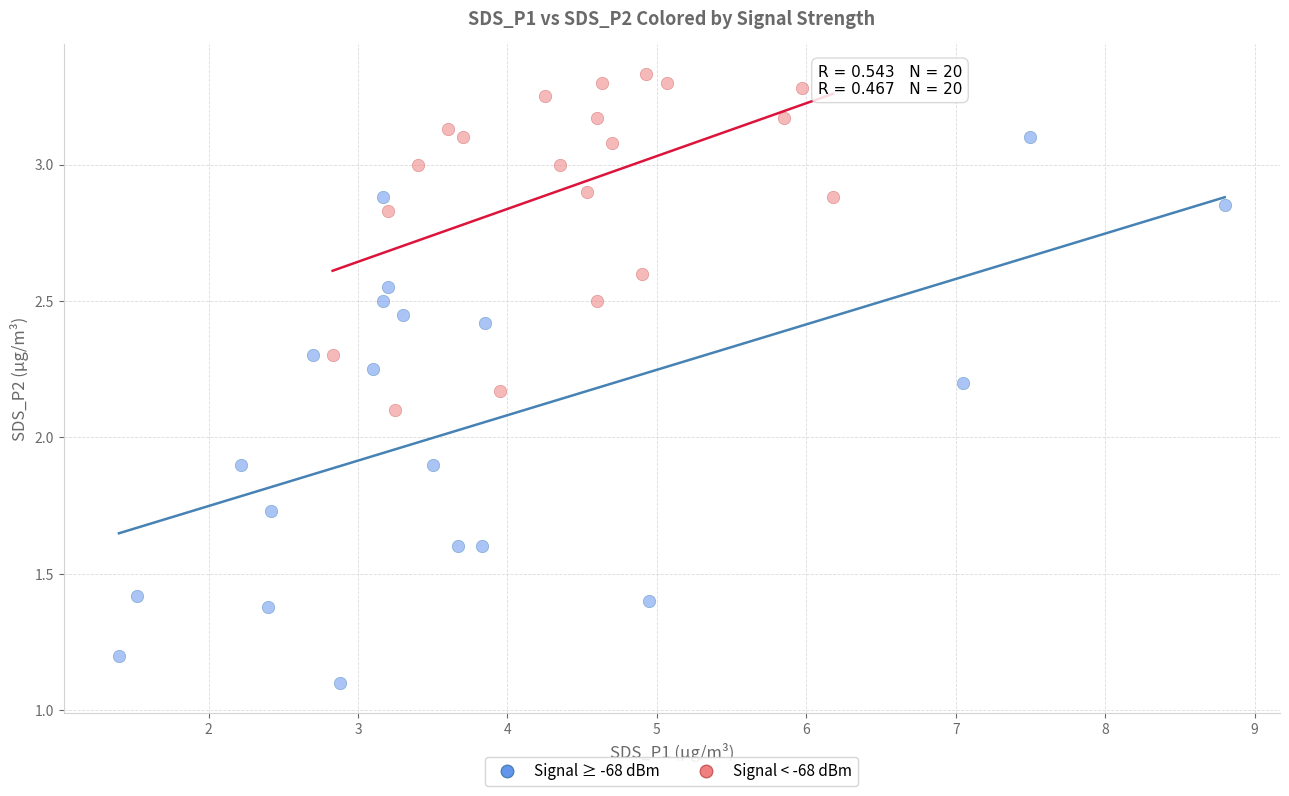

Which series contains the lowest Y value?

Signal ≥ -68 dBm